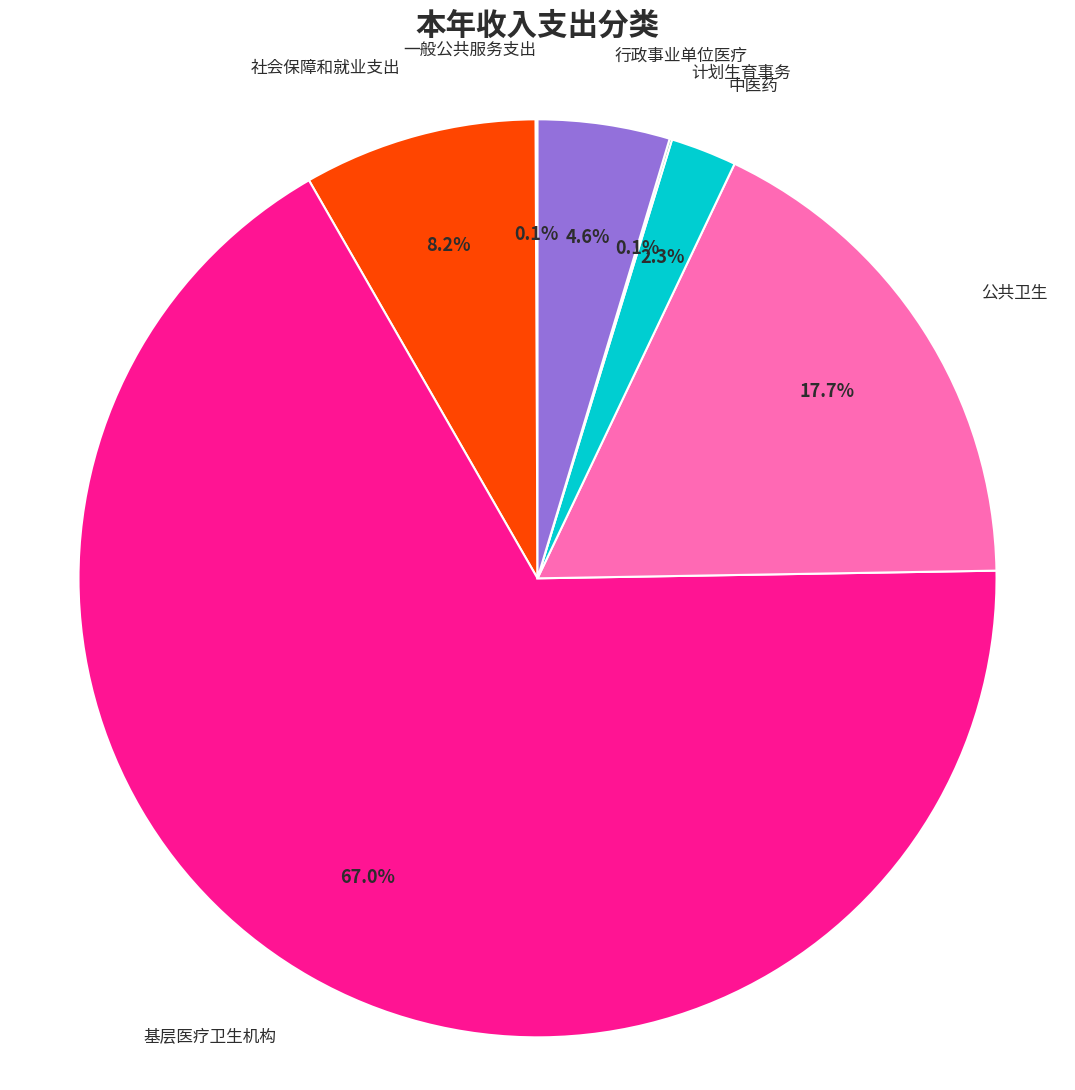

Which slice is the largest?

基层医疗卫生机构